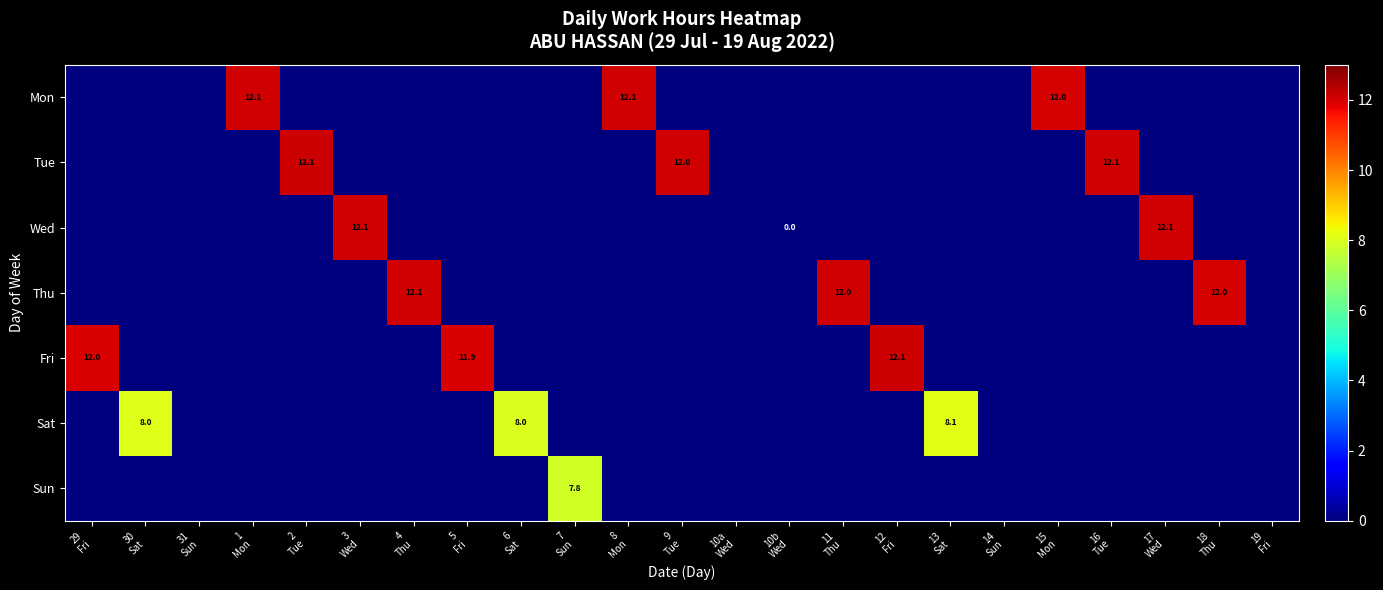

Rank the categories by Sun value from lowest to highest.

29 Fri, 30 Sat, 31 Sun, 1 Mon, 2 Tue, 3 Wed, 4 Thu, 5 Fri, 6 Sat, 8 Mon, 9 Tue, 10a Wed, 10b Wed, 11 Thu, 12 Fri, 13 Sat, 14 Sun, 15 Mon, 16 Tue, 17 Wed, 18 Thu, 19 Fri, 7 Sun